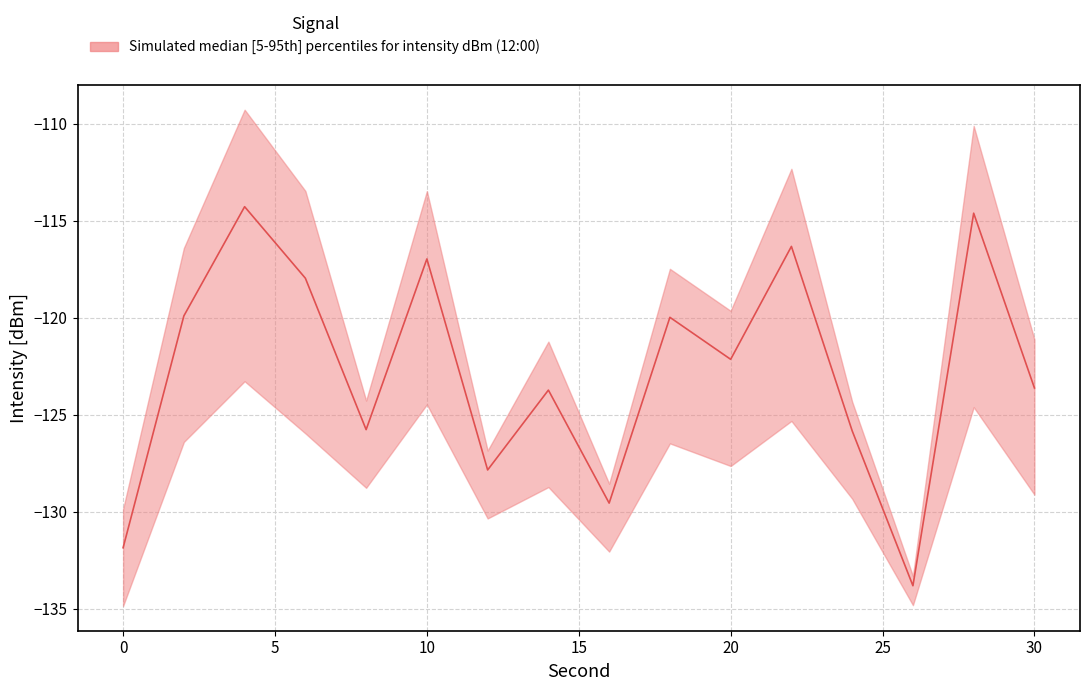

True or false: lower and upper intersect in this chart.

False